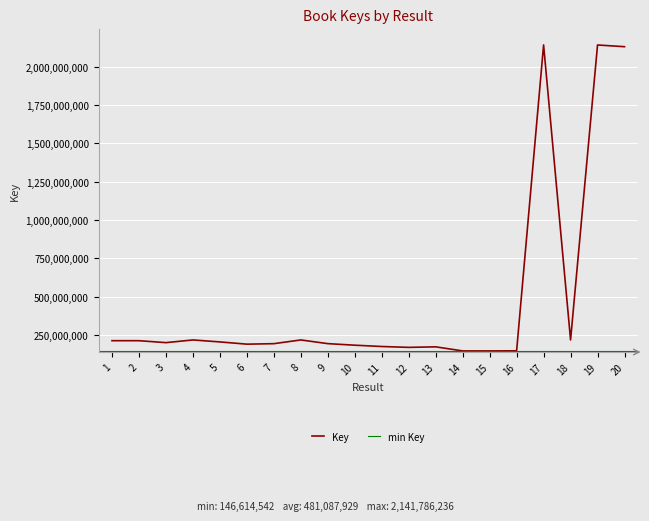

How many values are below 200623876?

10